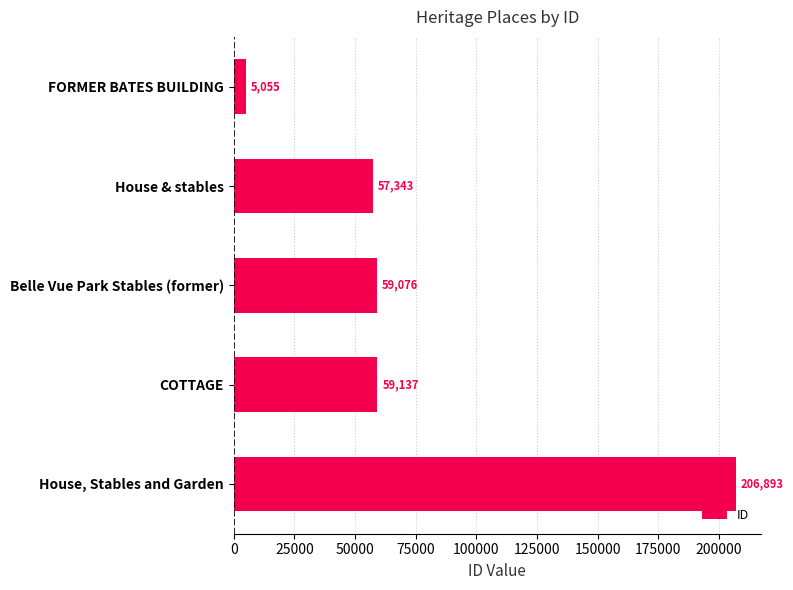

What is the difference between the maximum and second lowest values?

149550